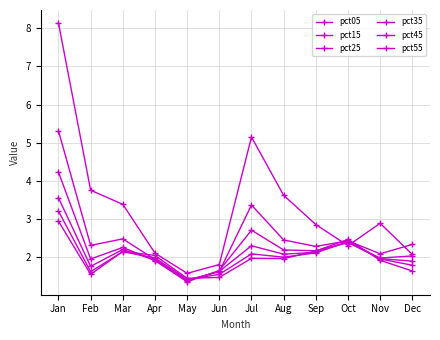

How many lines are shown in the chart?

6